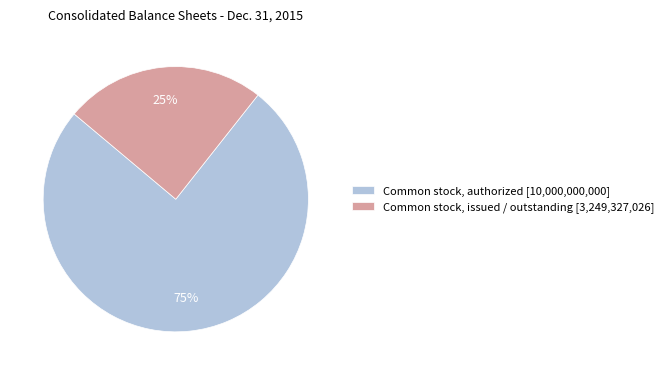

What is the smallest slice in the pie chart?

Common stock, issued / outstanding [3,249,327,026]